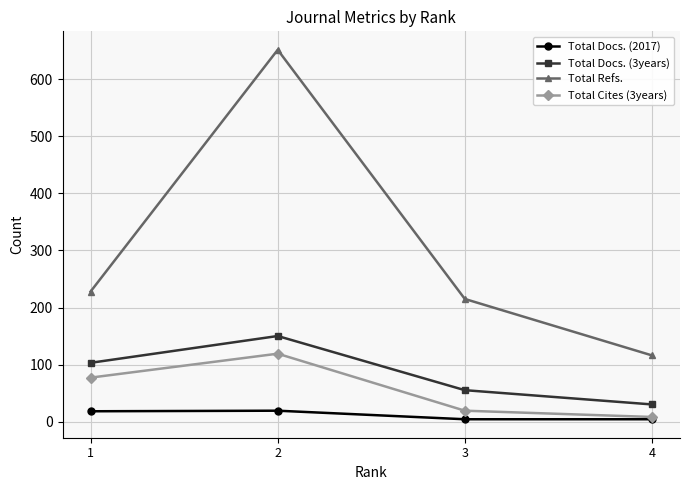

What is the highest value of the Total Docs. (2017) series?

19